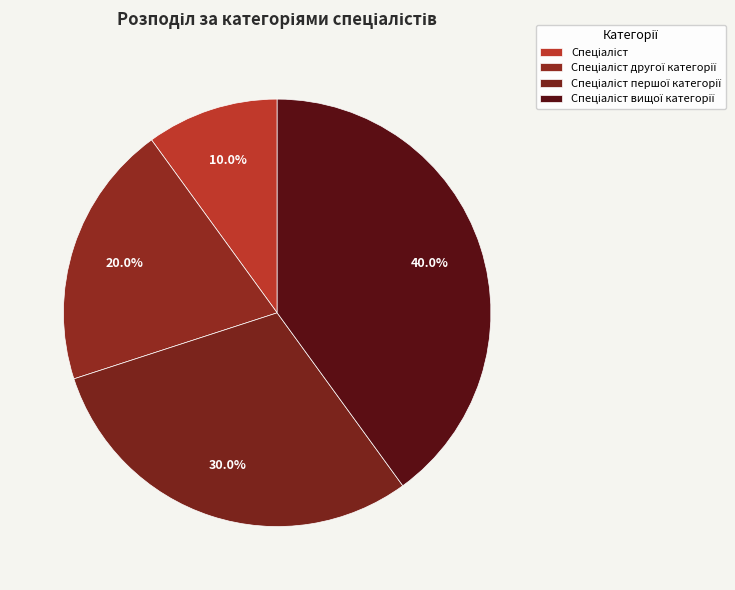

How much of the chart is everything except Спеціаліст?

90.0%